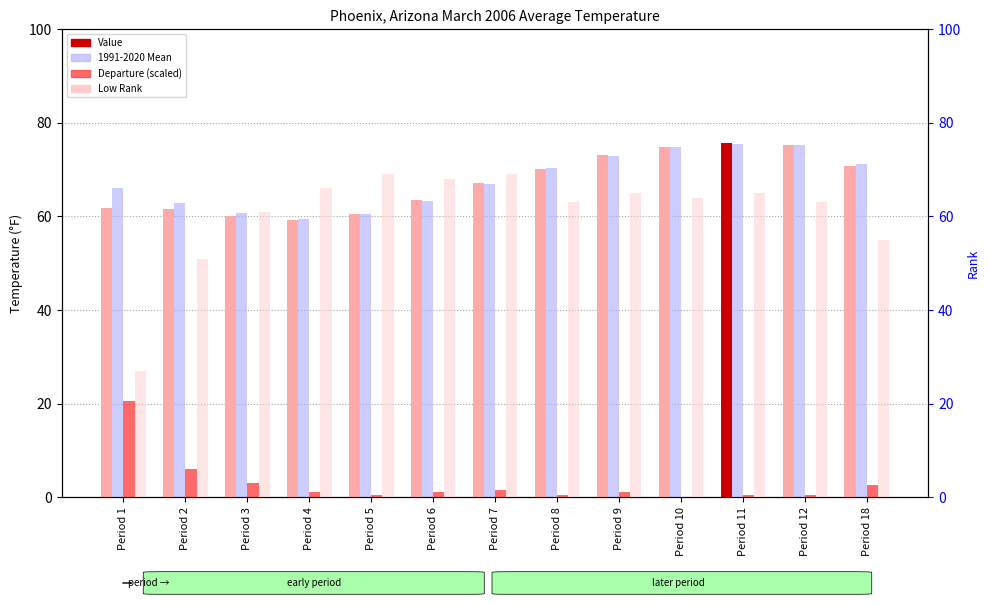

What is the difference between the maximum and second lowest values in the Departure series?

20.0